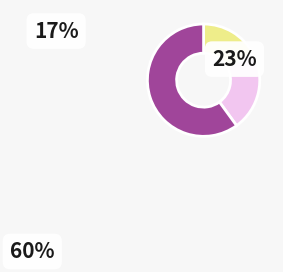

Is there any slice that represents more than half of the pie?

Yes